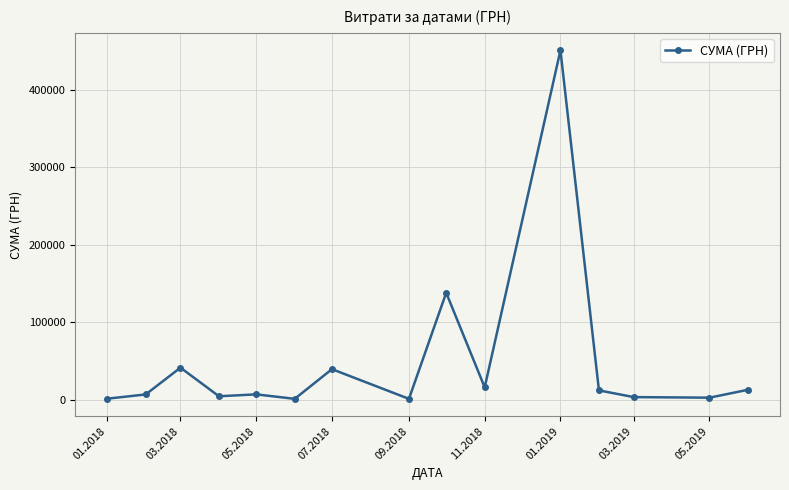

Count the number of categories in the chart.

15